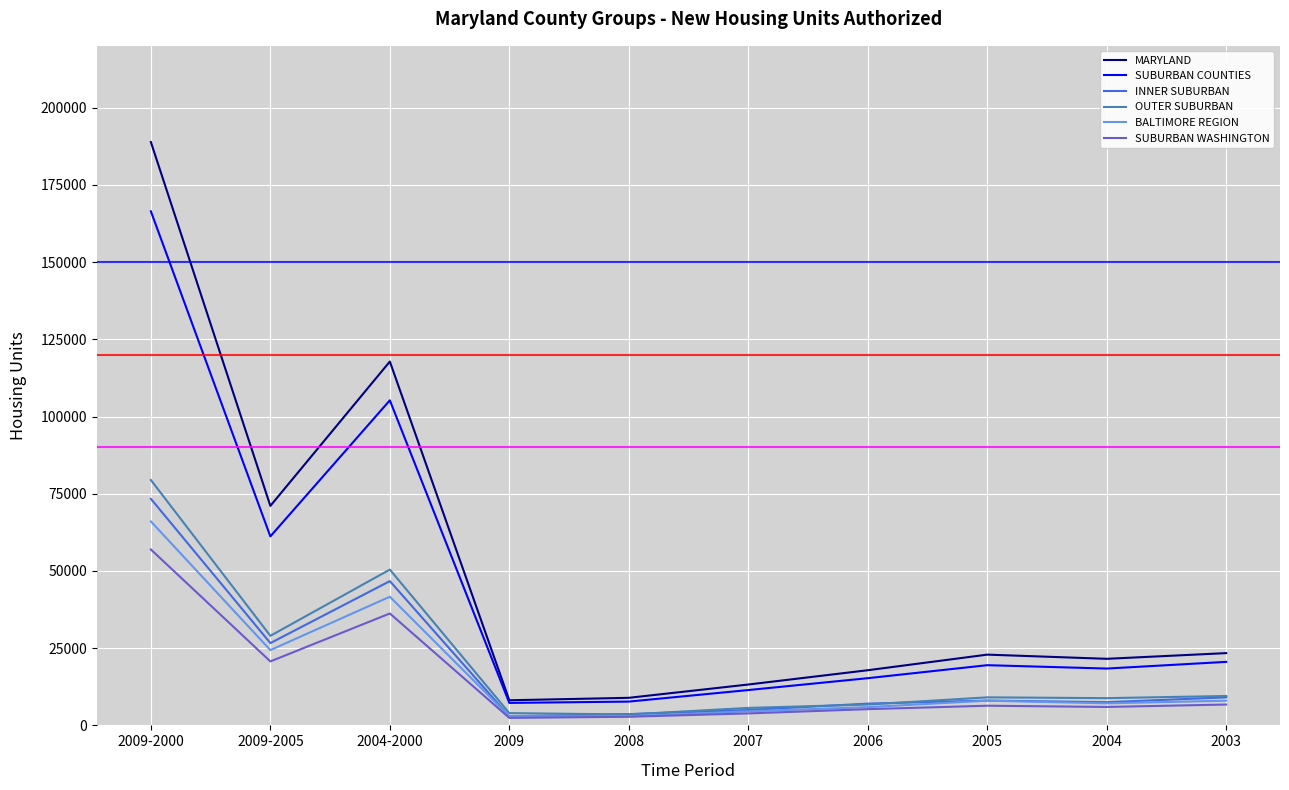

In MARYLAND, how many points are lower than both neighbors (excluding endpoints)?

3